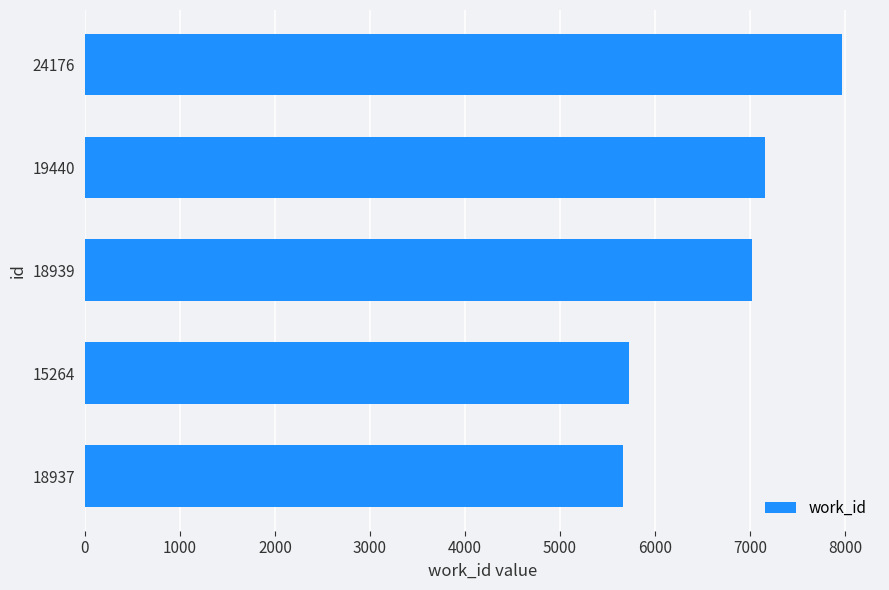

What is the smallest value displayed?

5658